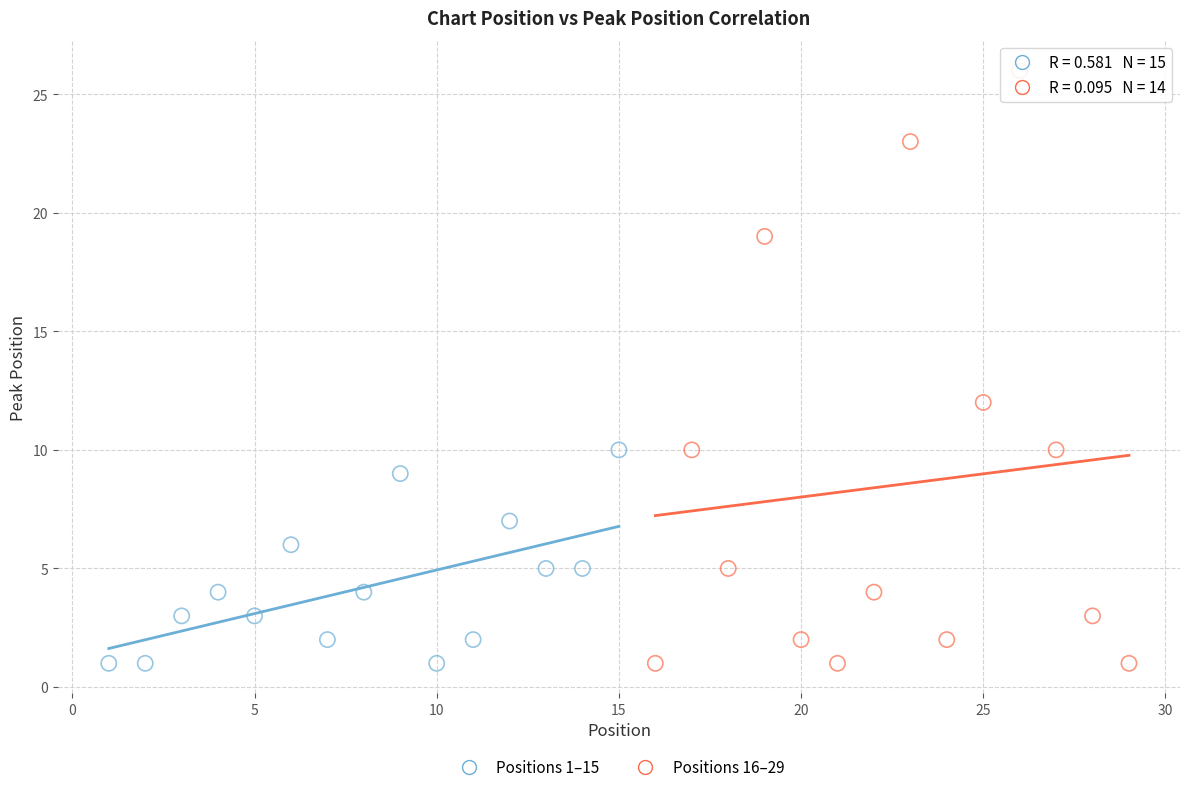

Which series has the widest spread of Y values?

Positions 16–29